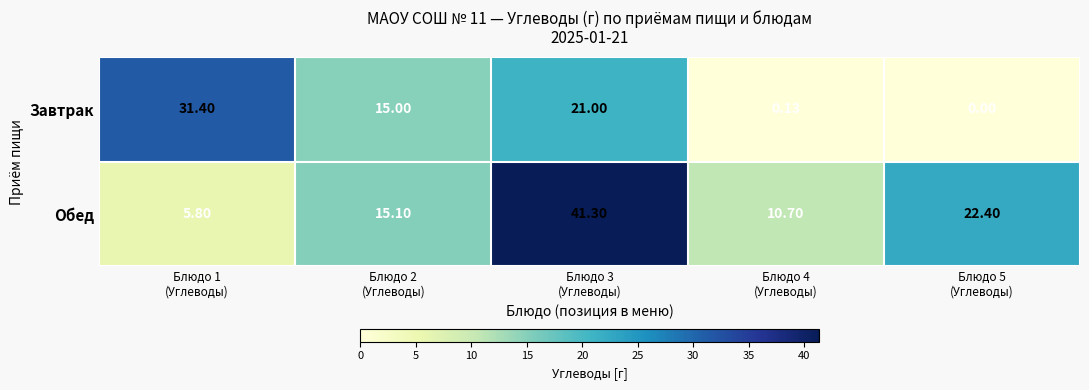

At how many categories does at least one series exceed 40?

1